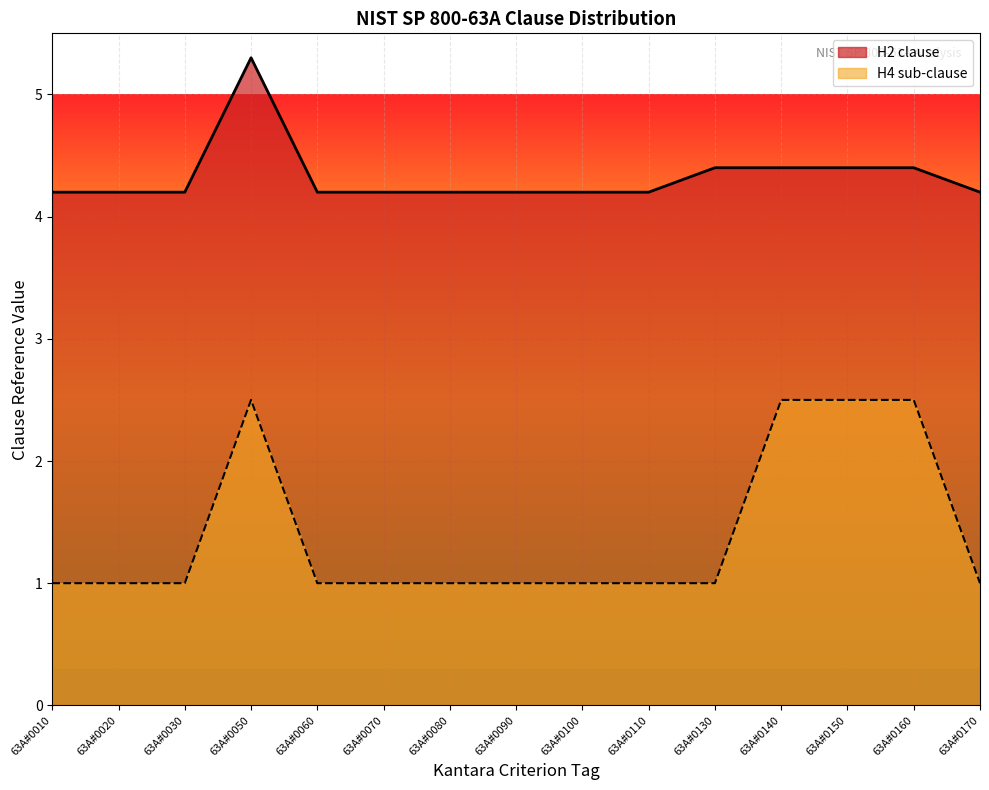

At which category does the chart reach its minimum across all series?

63A#0010